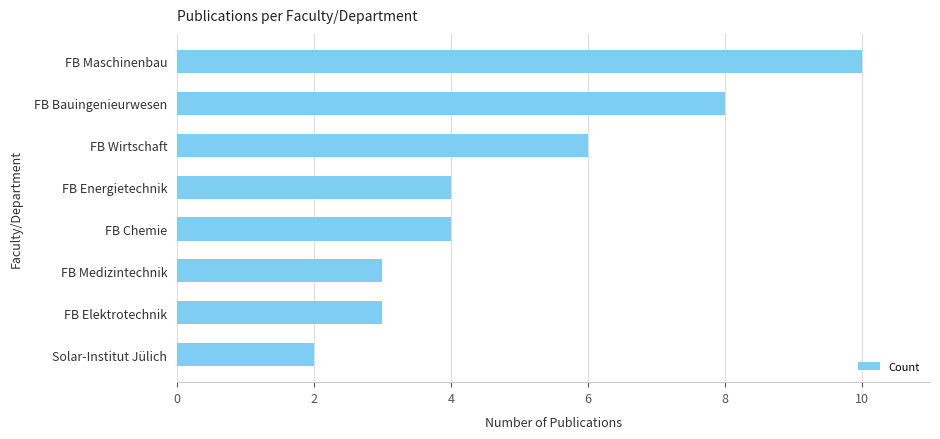

What value does the data have at FB Energietechnik?

4